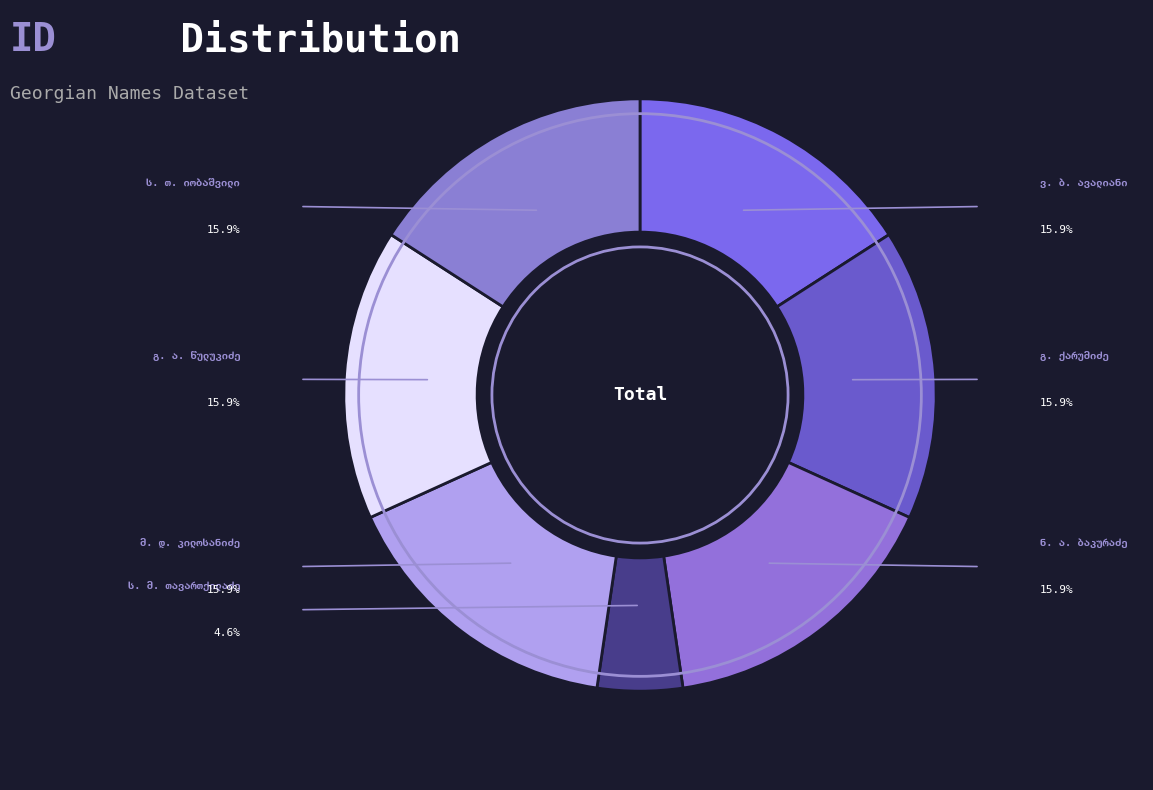

What is the smallest slice in the pie chart?

ს. მ. თავართქილაძე